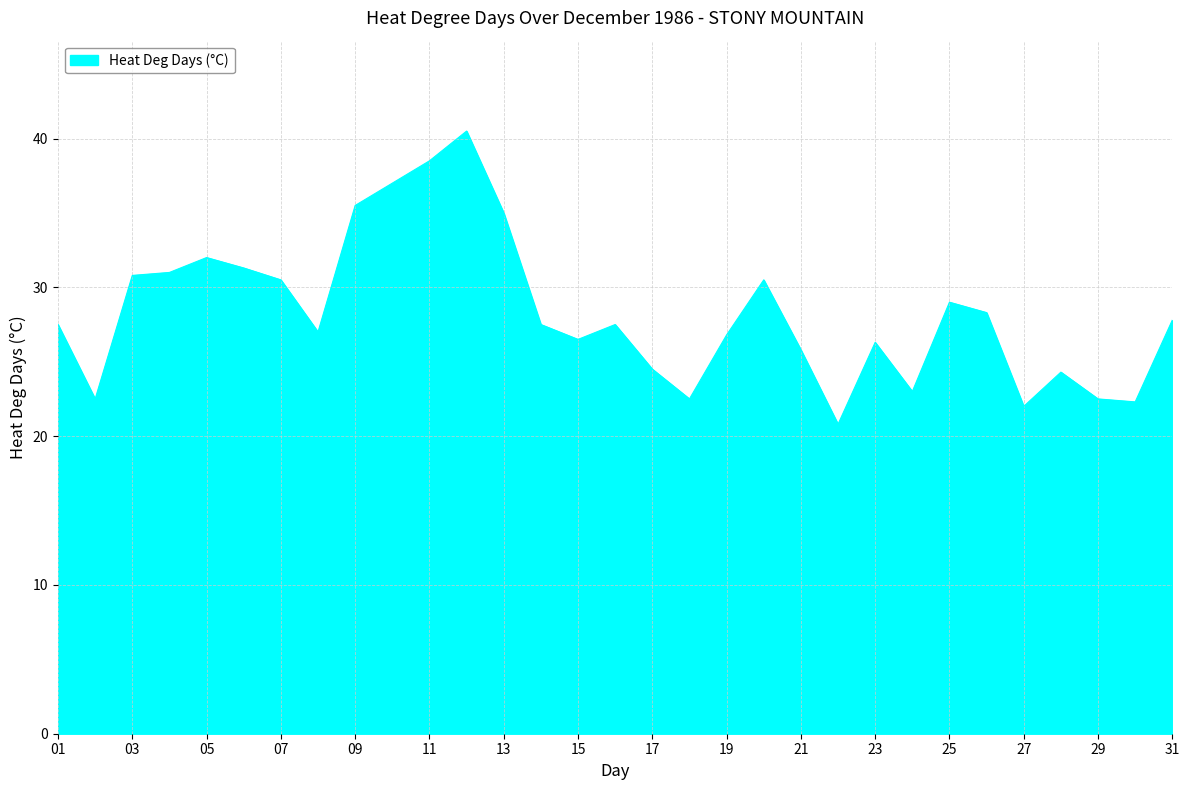

What is the difference between the maximum and minimum values?

19.7